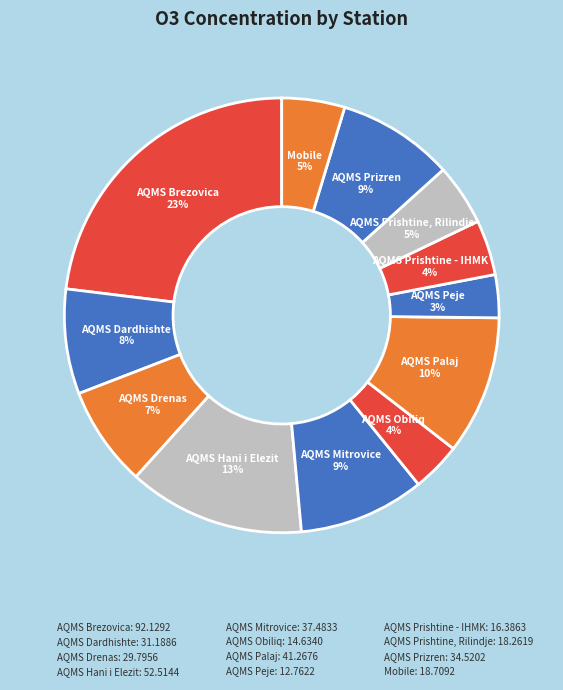

What percentage is the AQMS Hani i Elezit slice, to the nearest percent?

13%